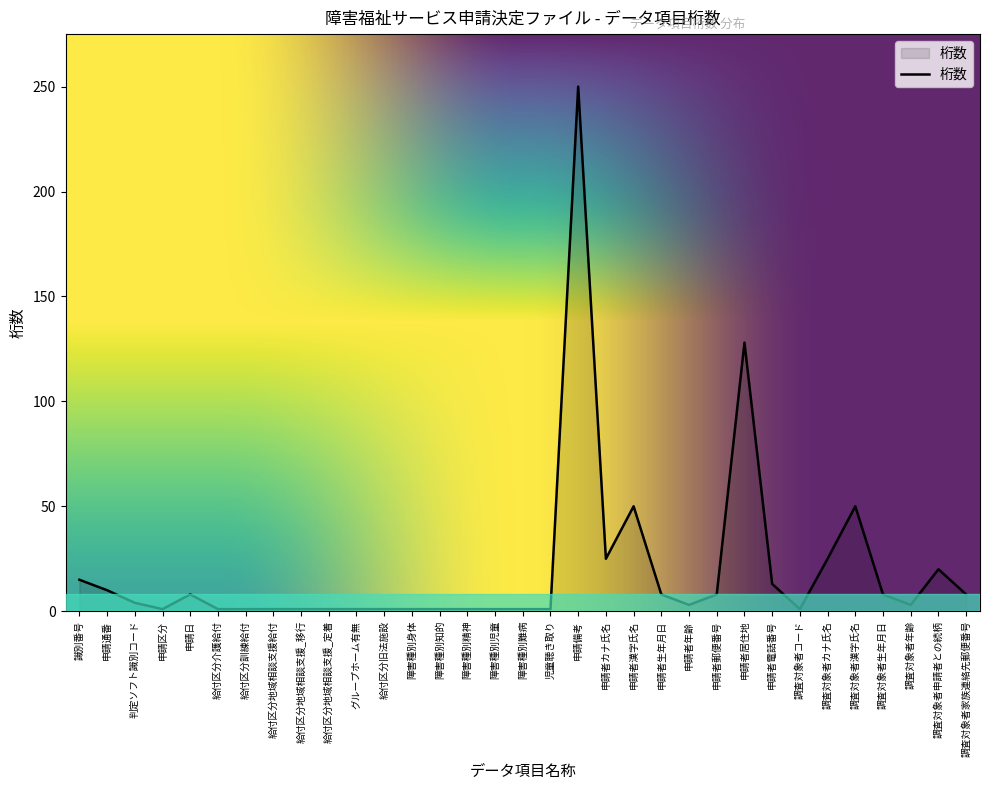

At which category does the chart reach its peak across all series?

申請備考